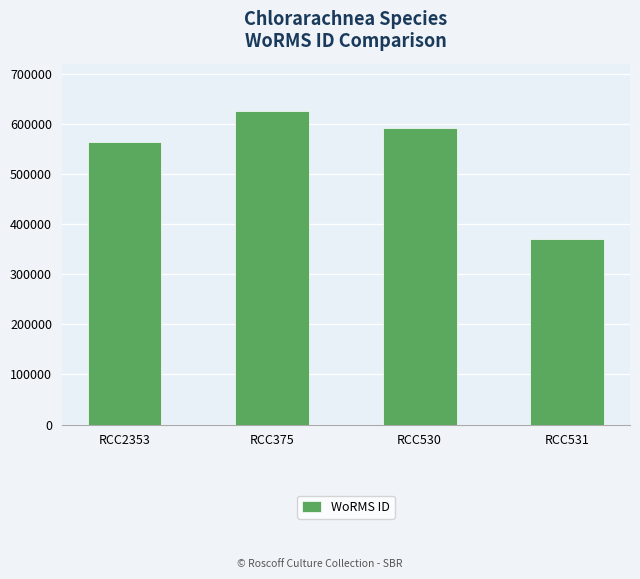

What is the ratio of the value at RCC531 to the value at RCC375?

0.6